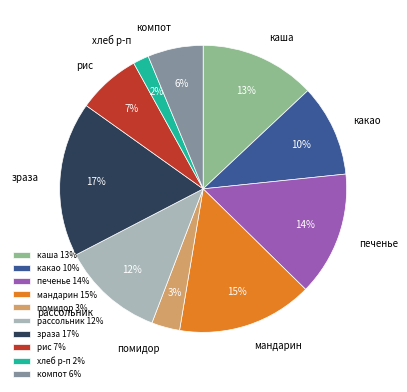

Is there a majority slice in this chart?

No